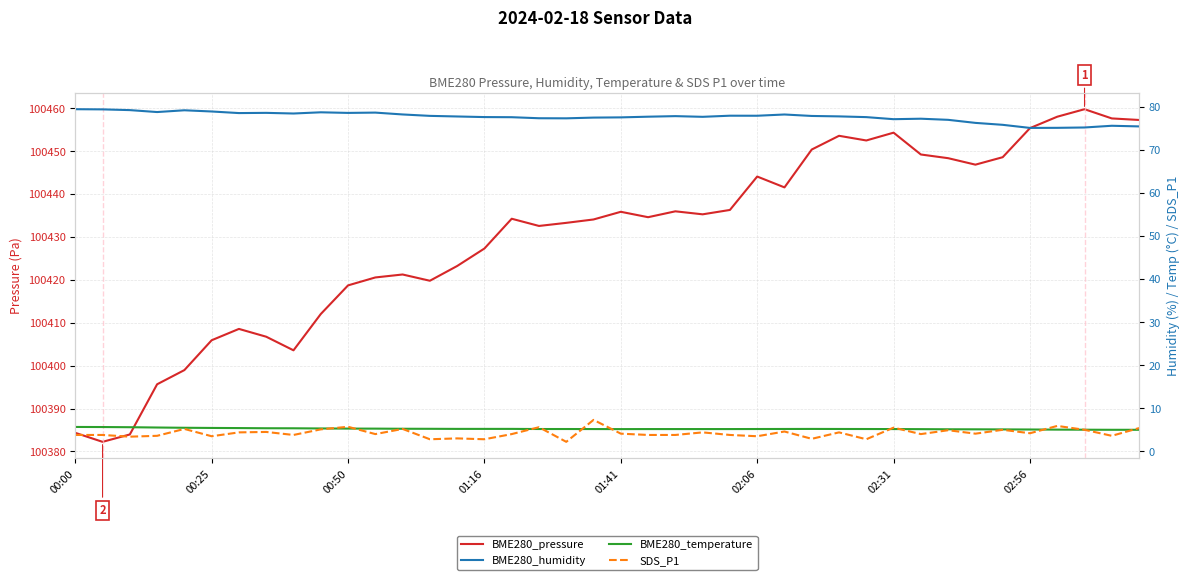

True or false: BME280_pressure and BME280_temperature intersect in this chart.

False